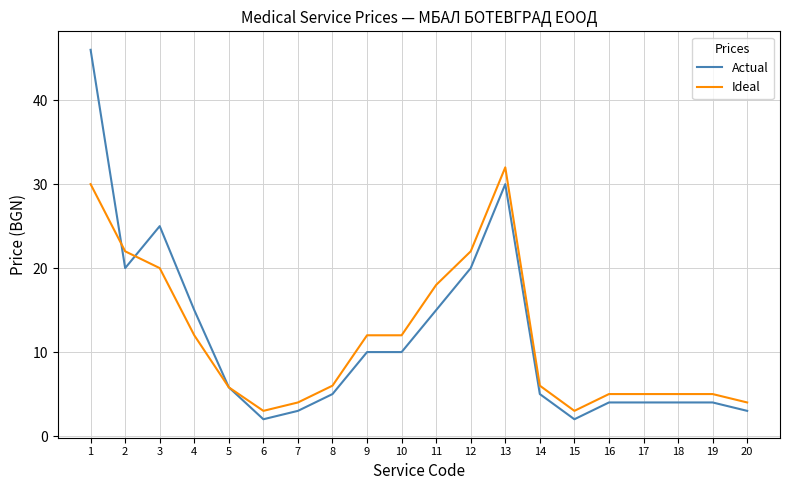

What is the difference between the highest and lowest values at 19?

1.0